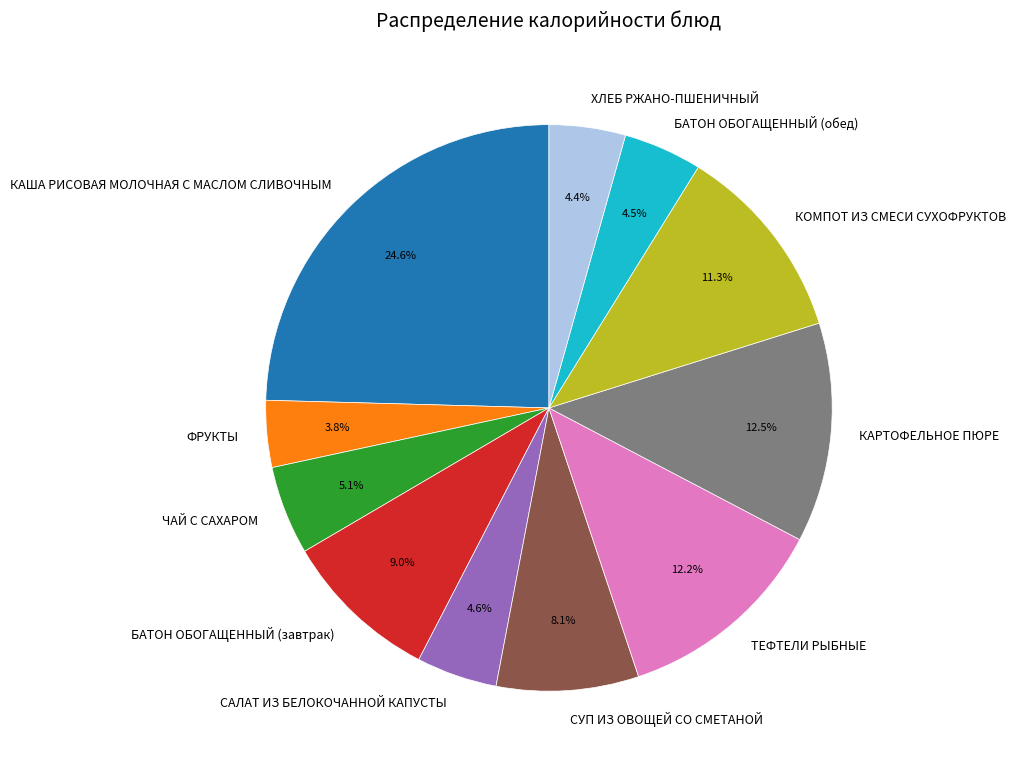

How many slices are in this pie chart?

11